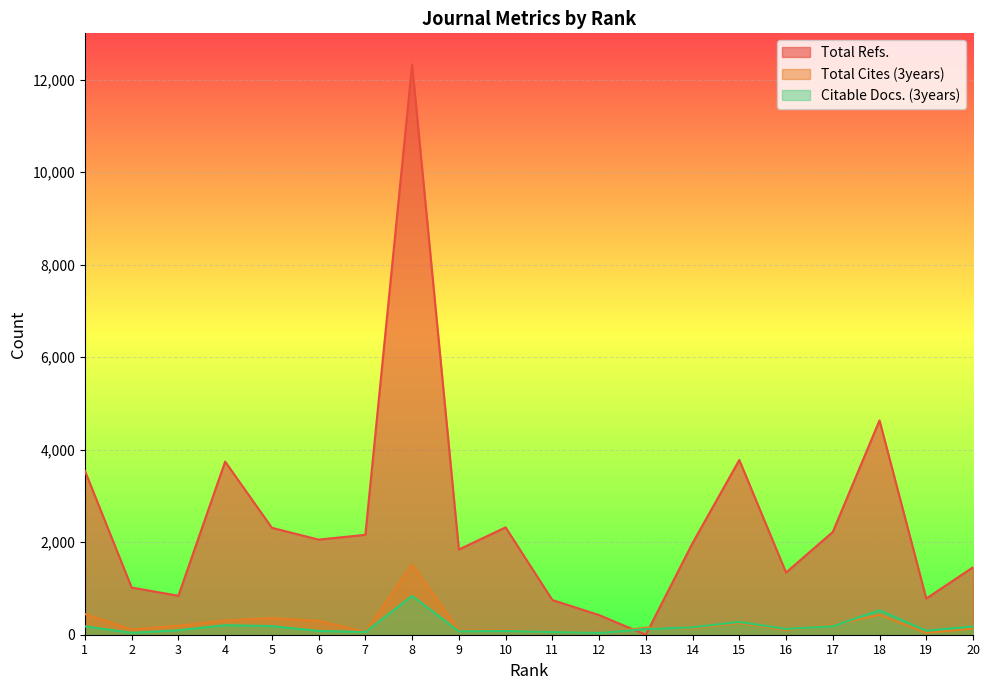

Is the value of Total Cites (3years) at 16 greater than the value of Citable Docs. (3years) at 5?

No